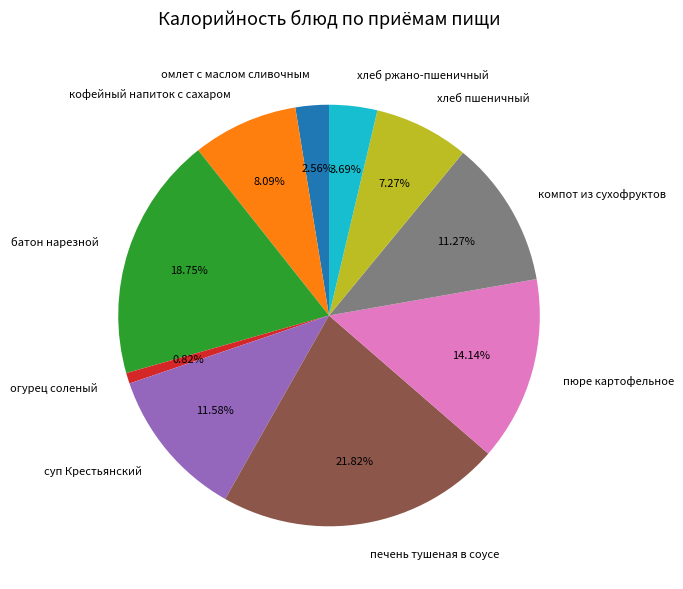

Is it true that пюре картофельное is 9% of the pie?

False